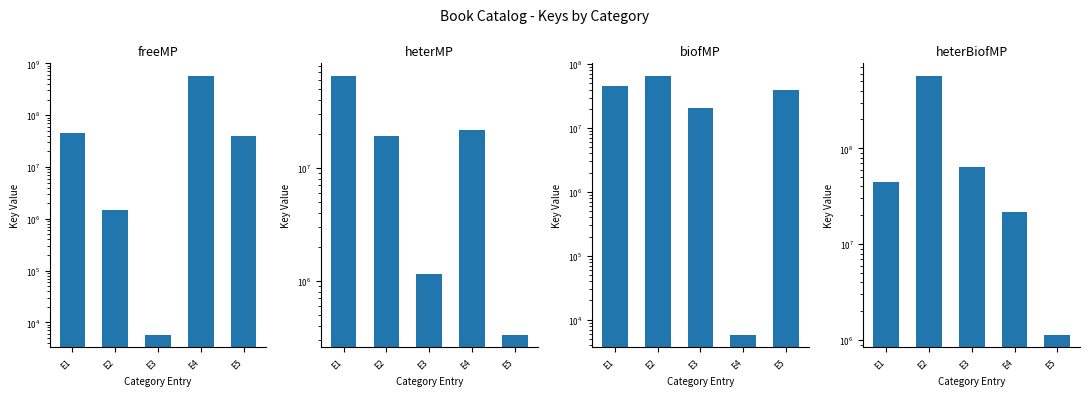

The freeMP series shows 1510860 at E2. True or false?

True